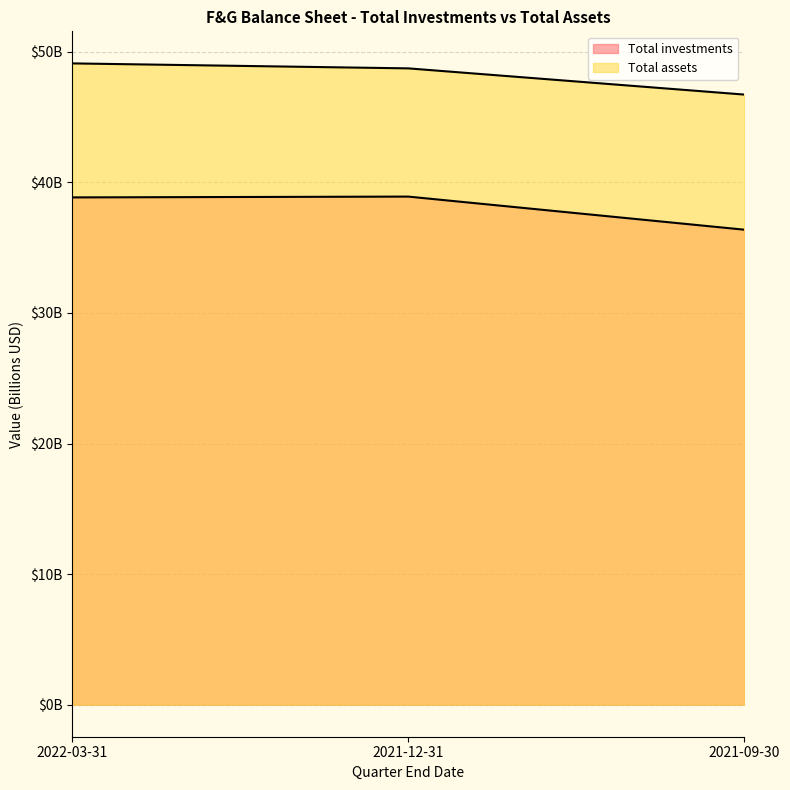

At 2022-03-31, list the series in order from largest to smallest.

Total assets, Total investments